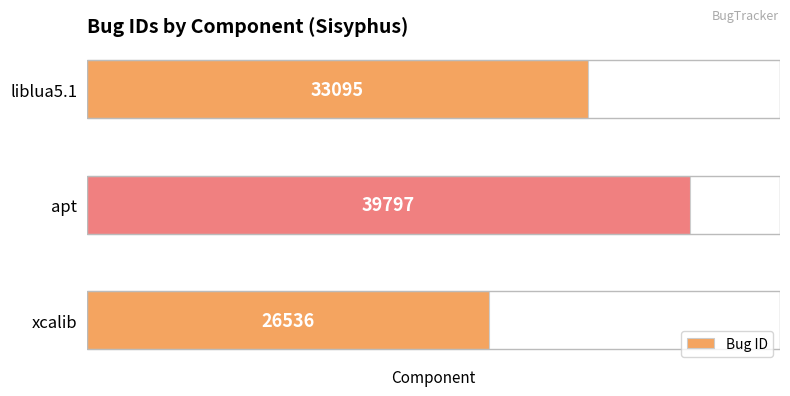

Does the chart contain stacked bars?

No